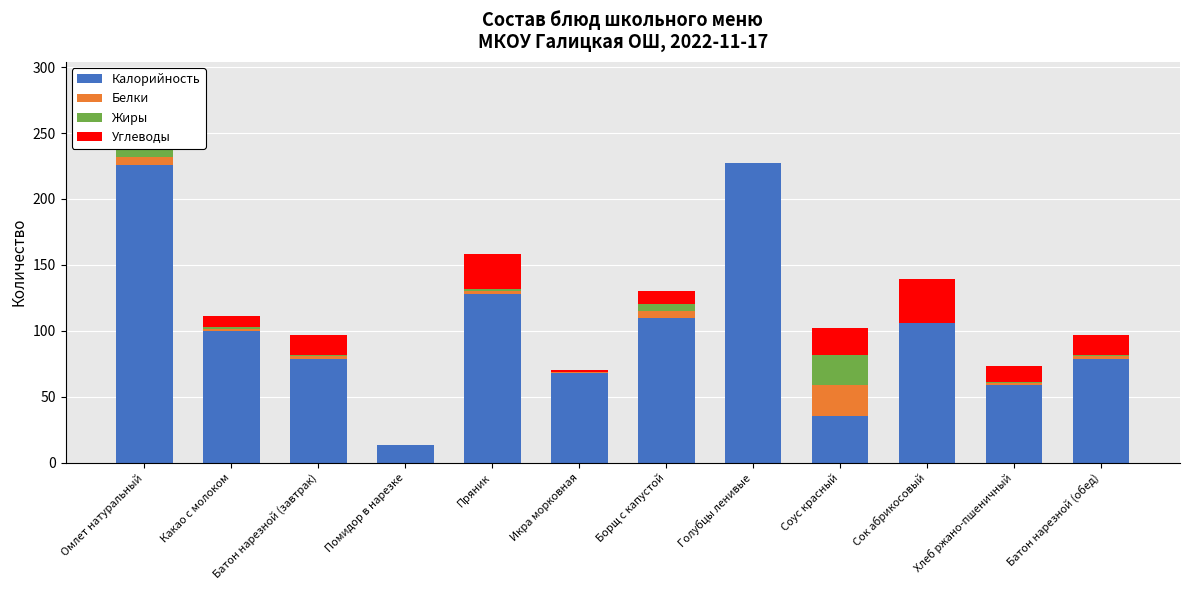

True or false: Калорийность has a value of 381.2 at Омлет натуральный.

False